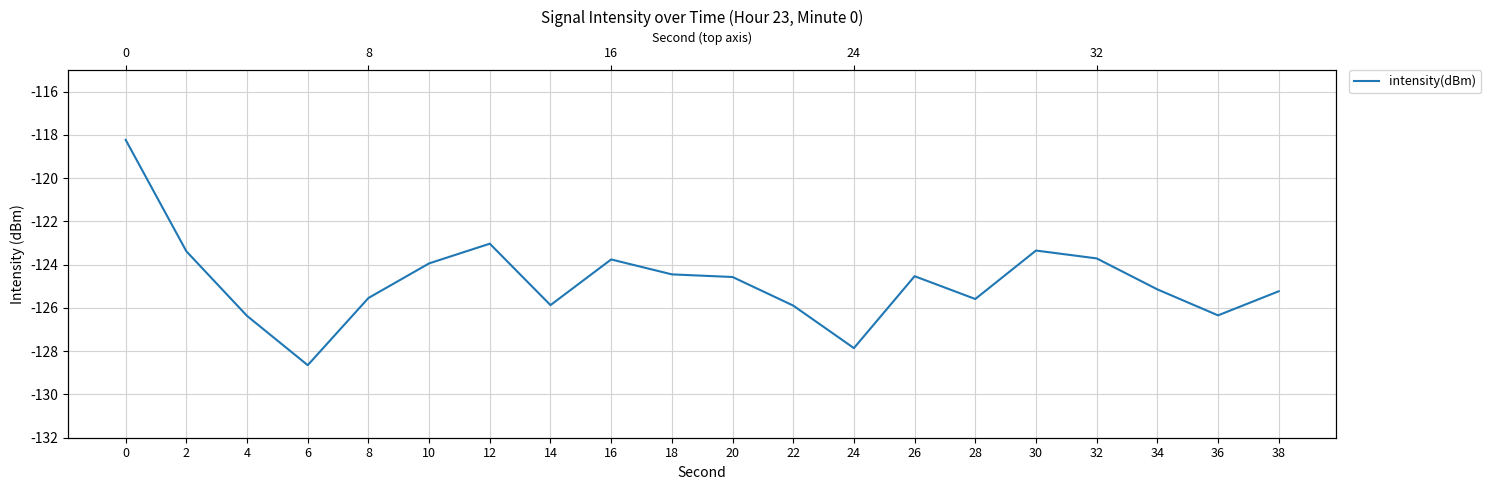

Reading right to left, extract all data points from this chart.

-125.2	-126.3	-125.1	-123.7	-123.3	-125.6	-124.5	-127.9	-125.9	-124.6	-124.4	-123.8	-125.9	-123.0	-123.9	-125.5	-128.6	-126.4	-123.4	-118.2